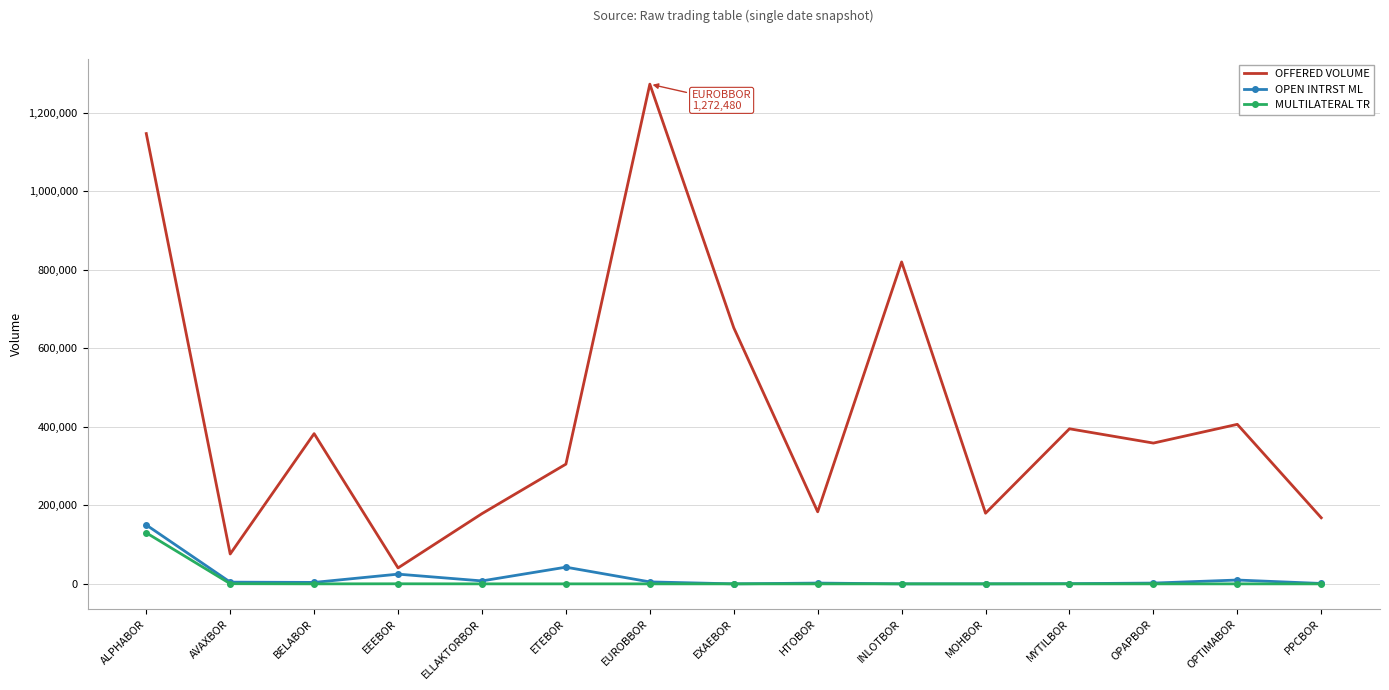

True or false: MULTILATERAL TR has a value of 87751 at OPAPBOR.

False